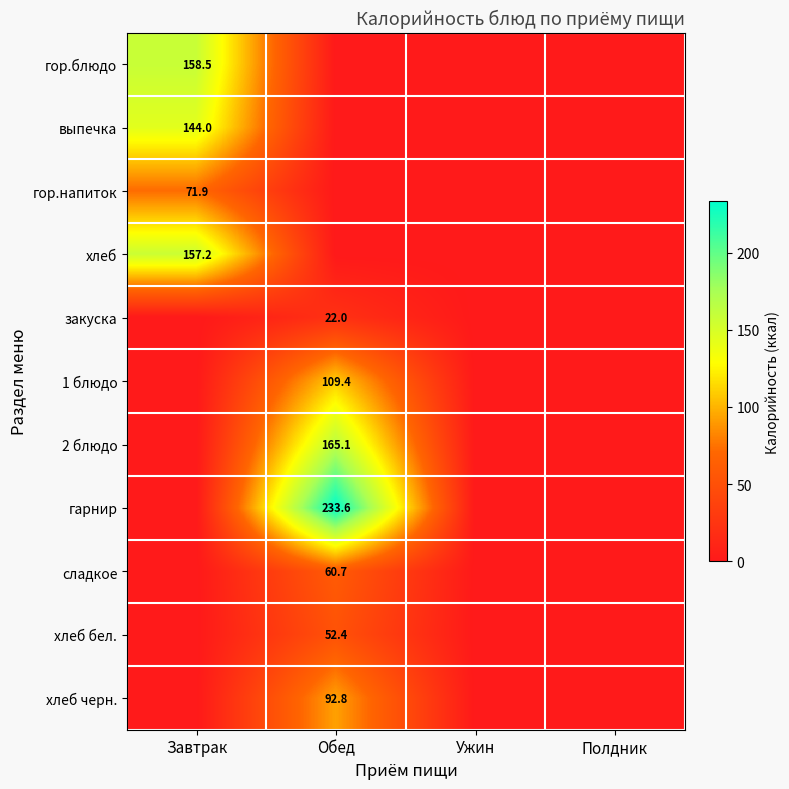

Which series has the largest total across all categories?

гарнир